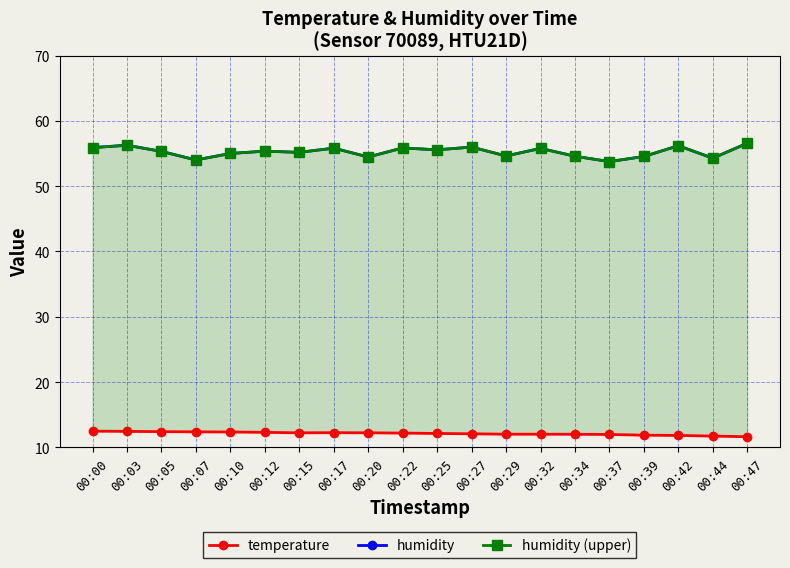

The value of humidity at 00:07 is 54.0. True or false?

True